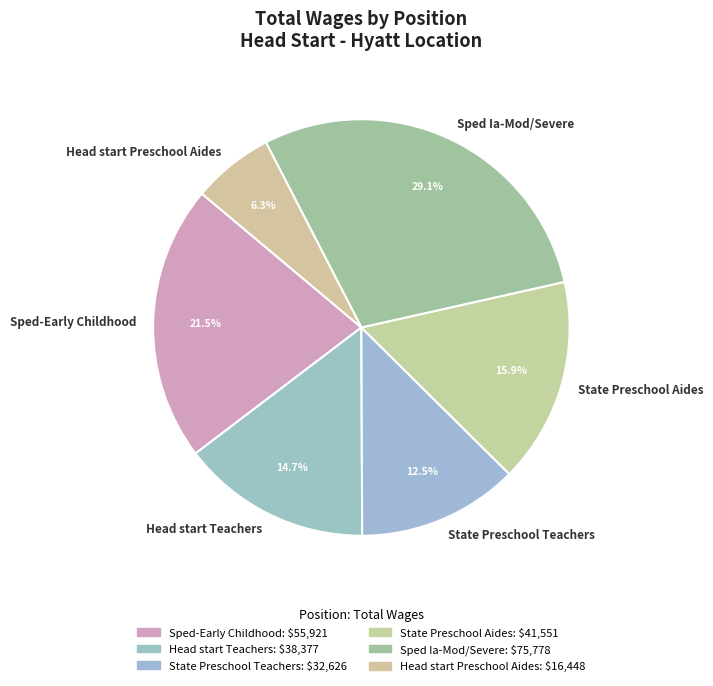

To the nearest percent, what is the difference between the Head start Preschool Aides and Head start Teachers slice percentages?

8%